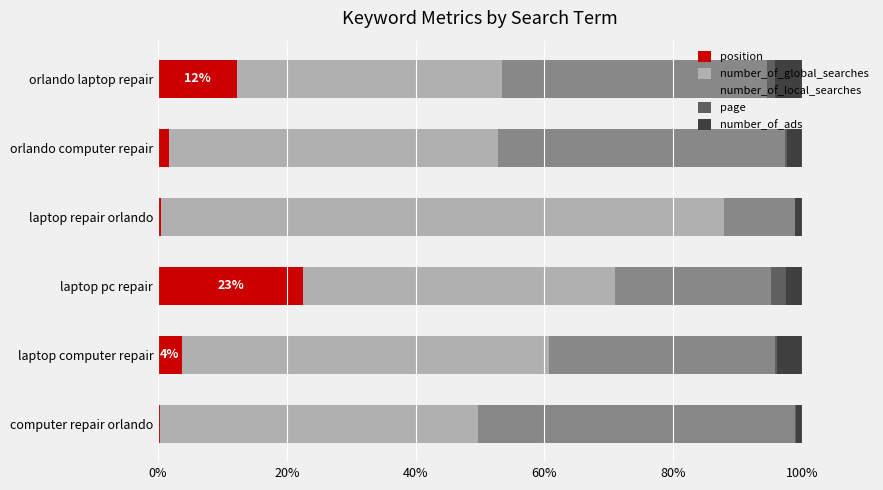

What are all the series names shown in the legend?

position, number_of_global_searches, number_of_local_searches, page, number_of_ads